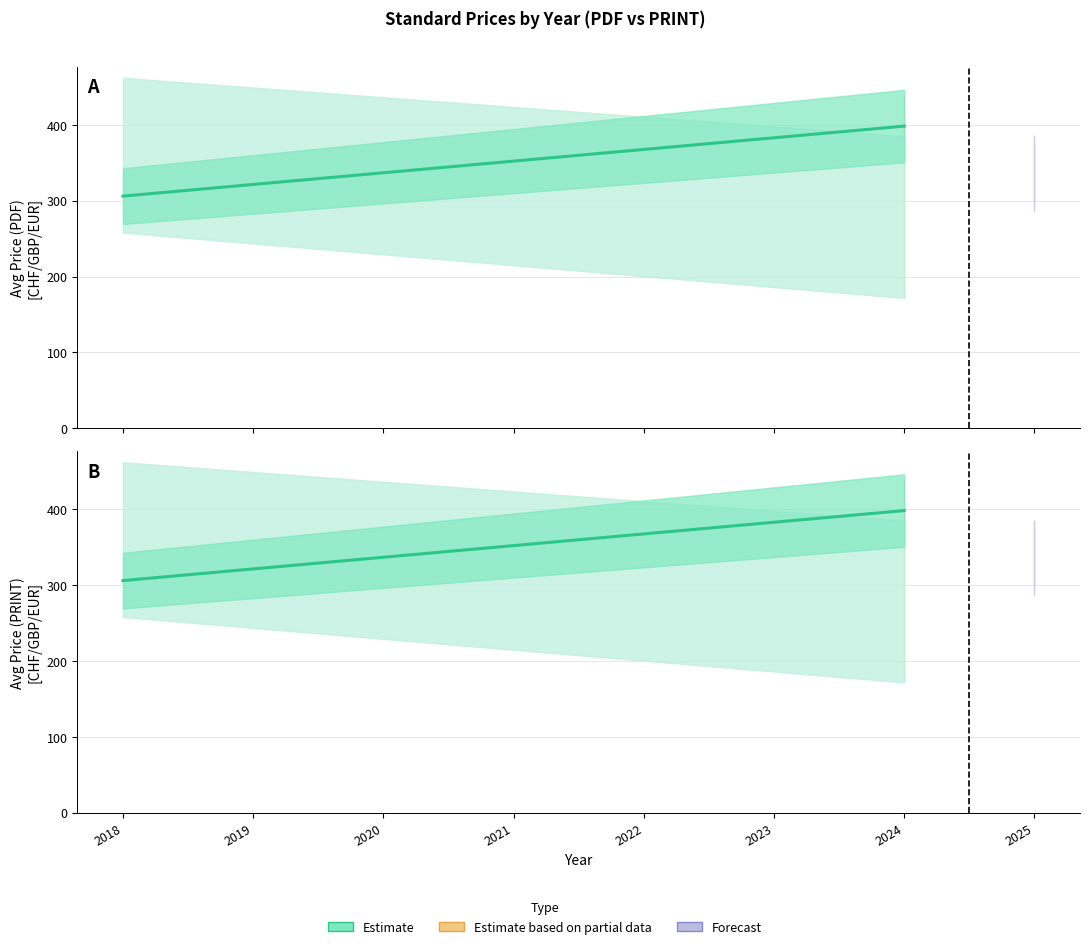

Between 2024 and 2023, which is larger?

2024